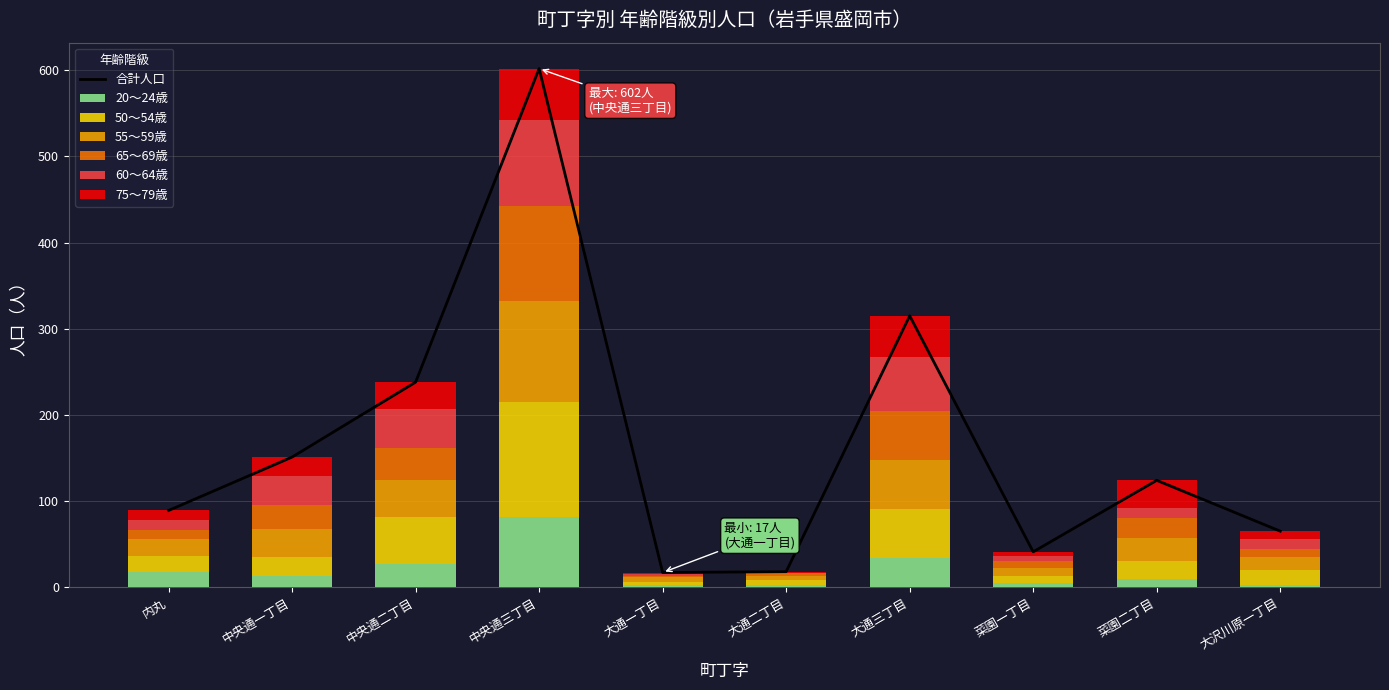

The value of 65～69歳 at 中央通一丁目 is 40. True or false?

False